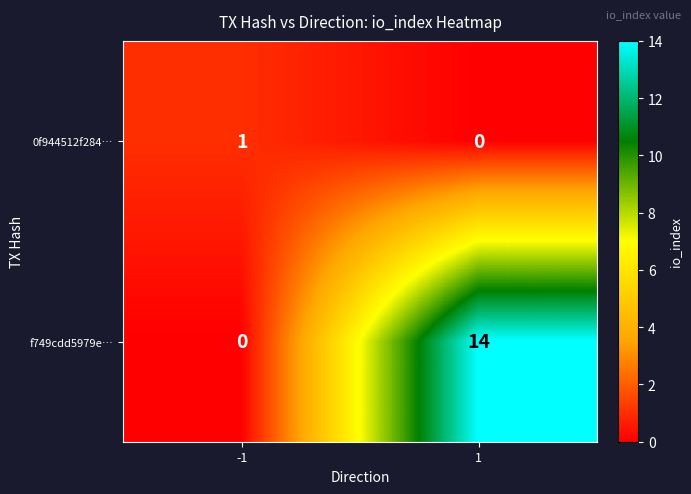

What is the maximum value for f749cdd5979e…?

14